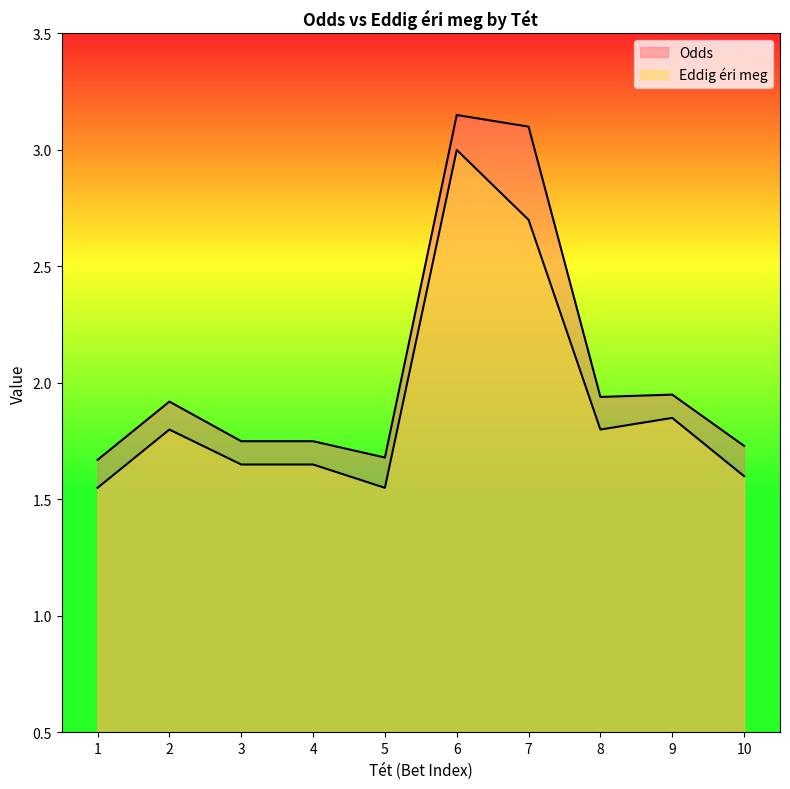

List the series in order of their overall mean, lowest first.

Eddig éri meg, Odds